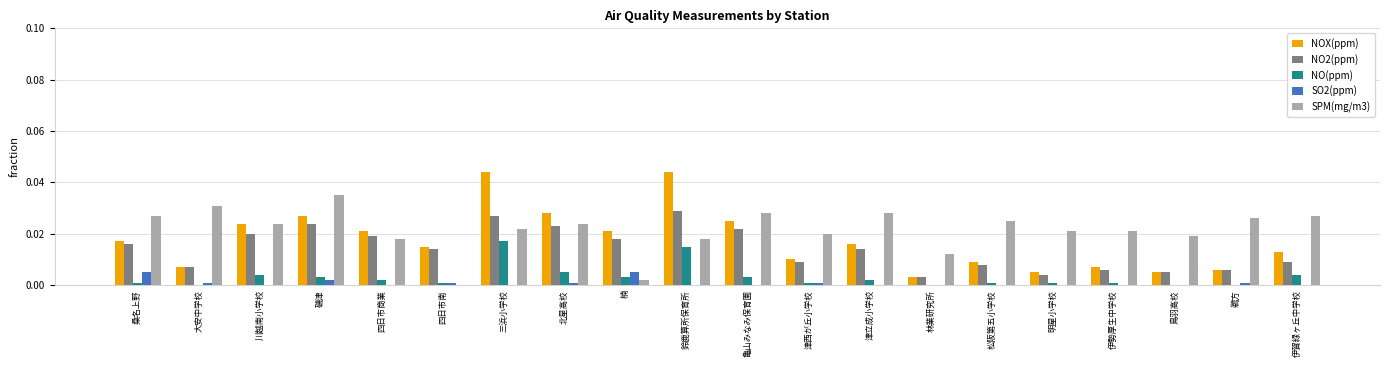

How many NO2(ppm) values are between 0 and 1?

20